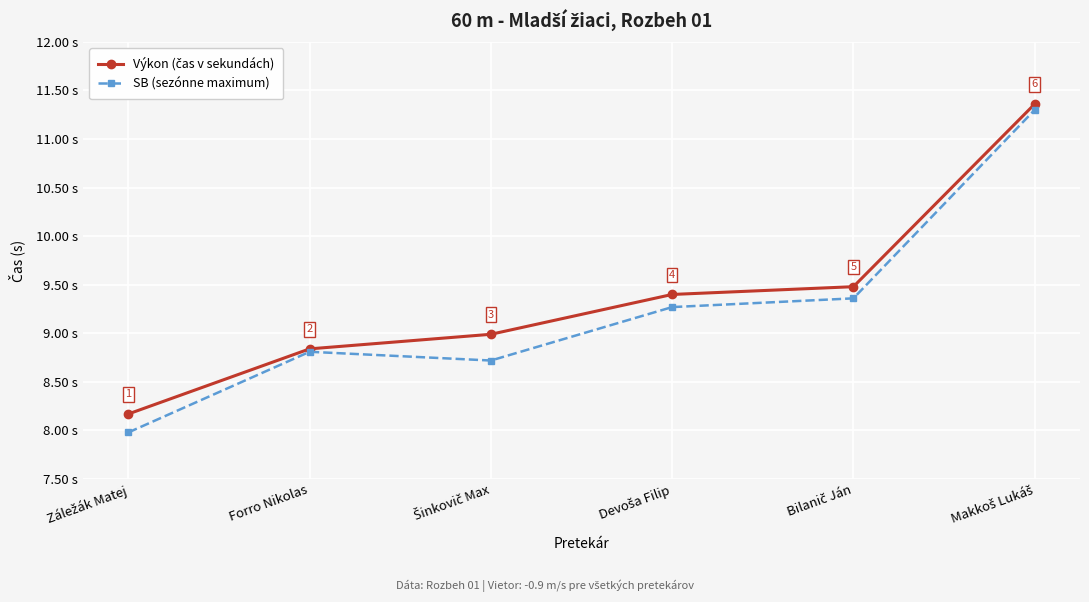

Between Forro Nikolas and Šinkovič Max, which series saw the biggest shift?

Výkon (čas v sekundách)